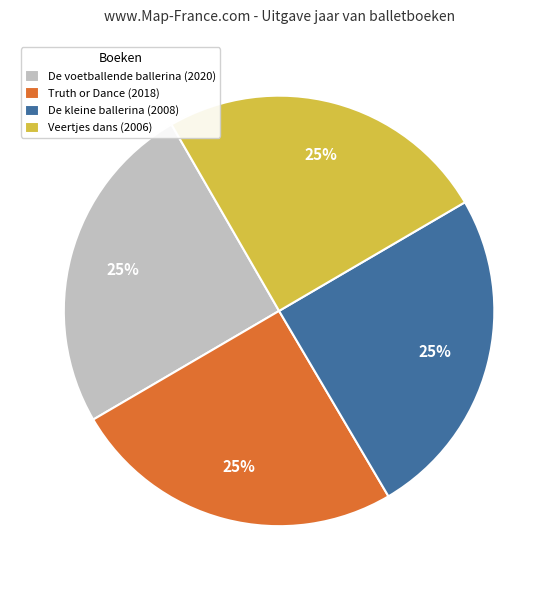

To the nearest percent, what portion does Veertjes dans represent?

25%